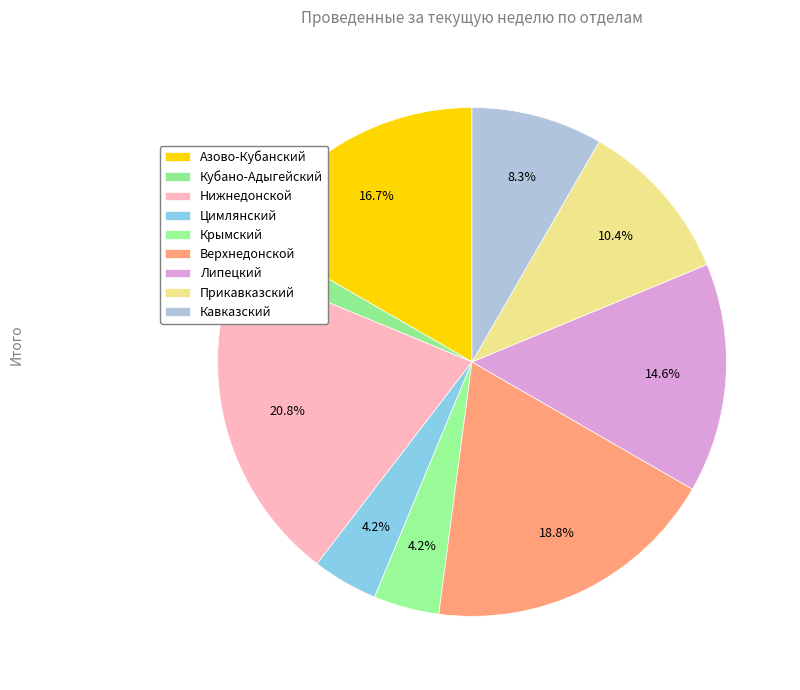

True or false: Кубано-Адыгейский accounts for 1% of the total.

False